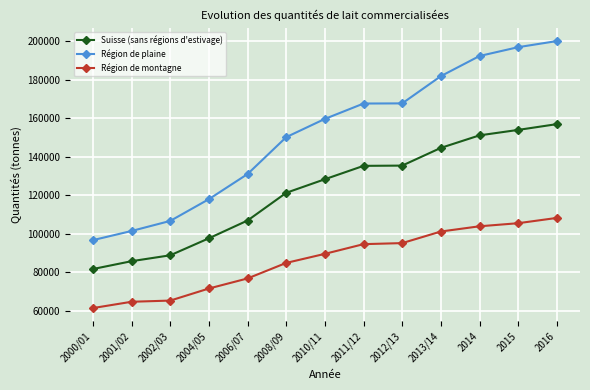

Is it true that Suisse (sans régions d'estivage) equals 126402 at 2002/03?

False